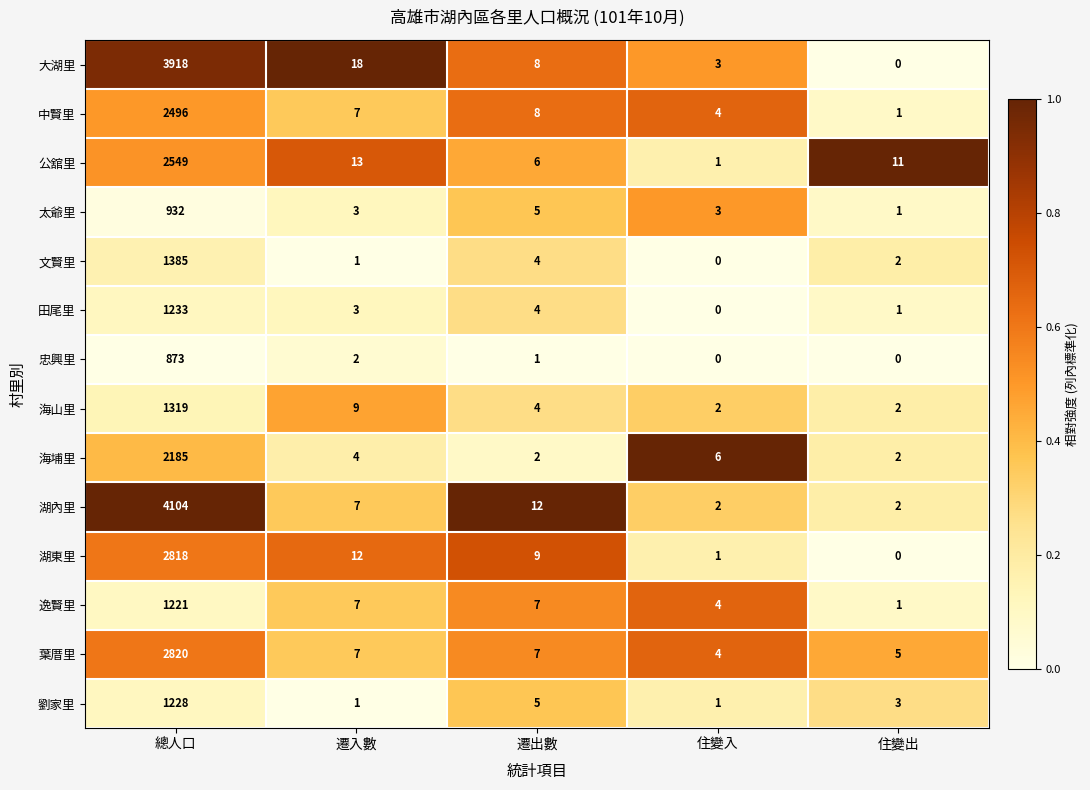

True or false: 太爺里 has a value of 394 at 總人口.

False